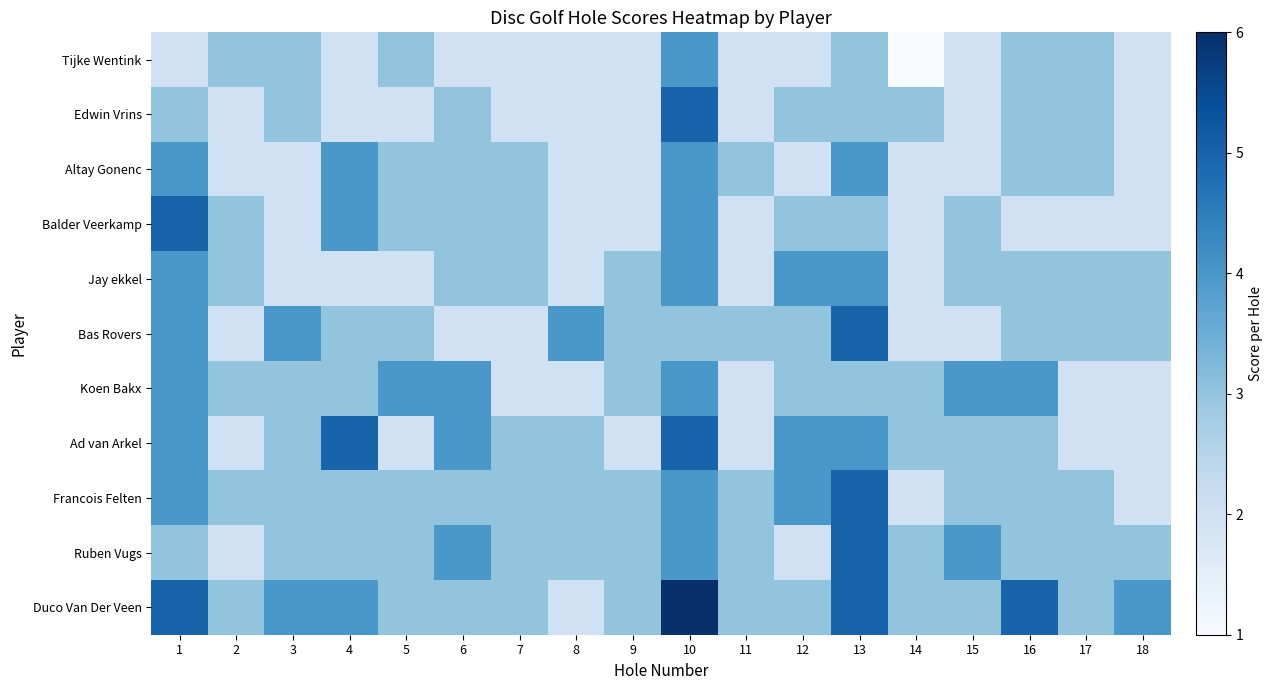

Rank the series at 15 from lowest to highest value.

Tijke Wentink, Edwin Vrins, Altay Gonenc, Bas Rovers, Balder Veerkamp, Jay ekkel, Ad van Arkel, Francois Felten, Duco Van Der Veen, Koen Bakx, Ruben Vugs